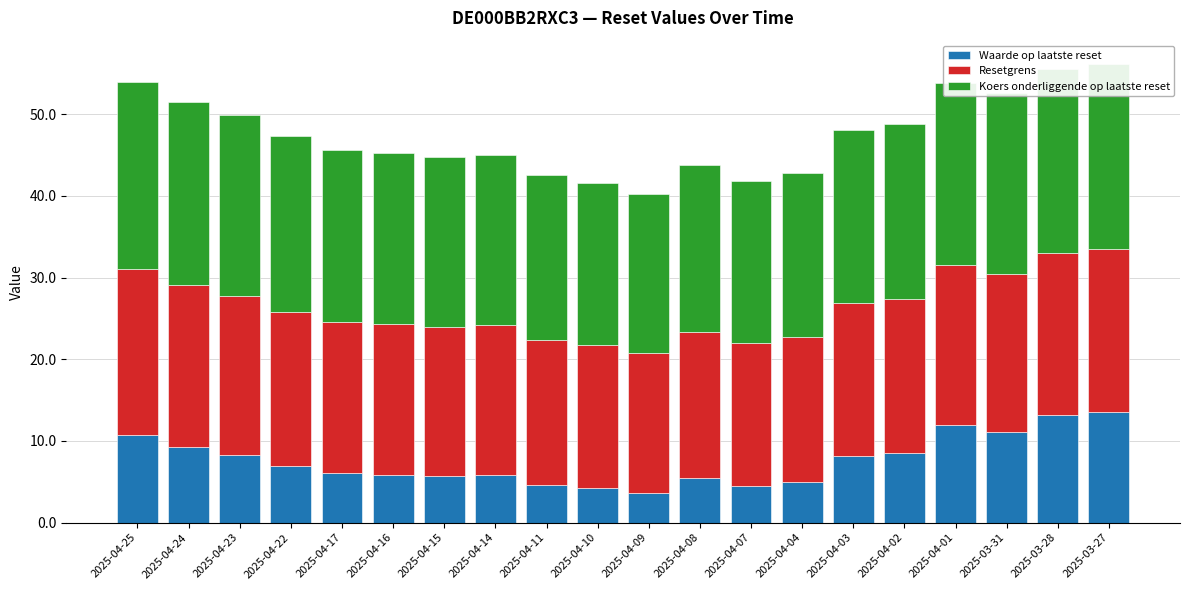

Count the number of categories in the chart.

20